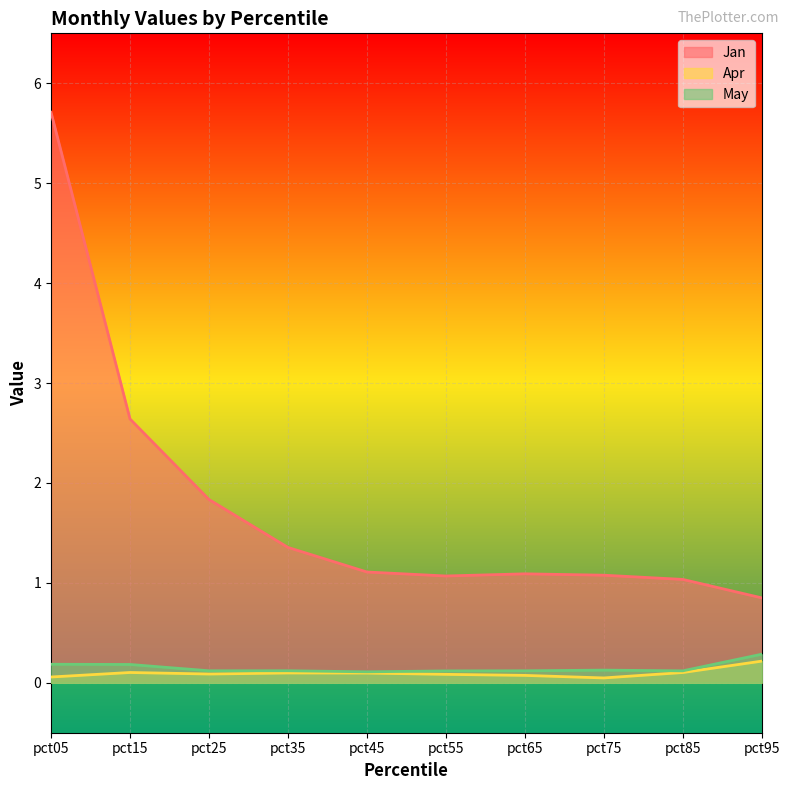

Does the chart display data point markers on the line(s)?

No